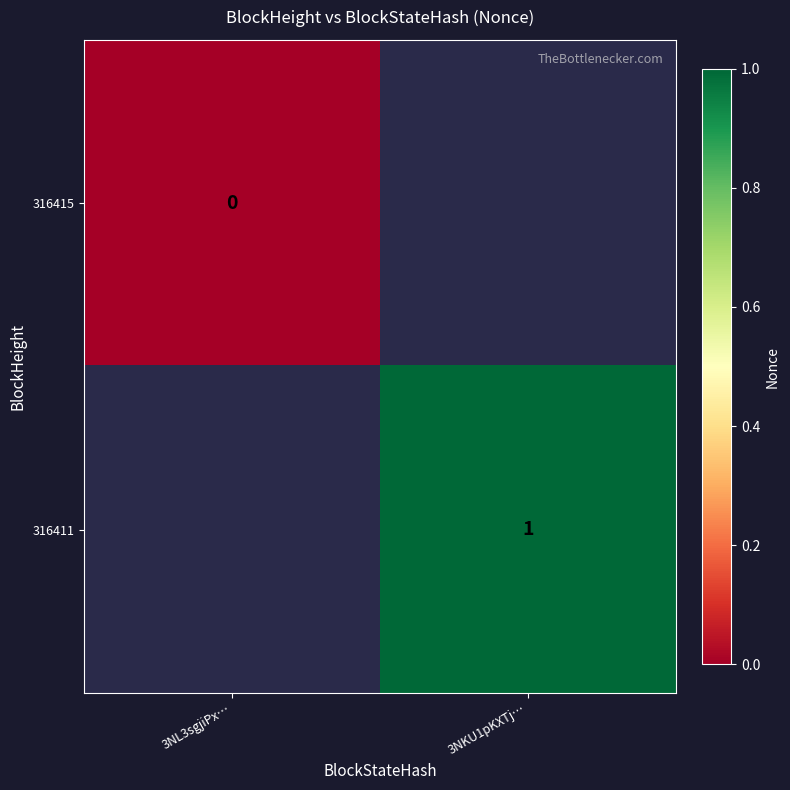

The value of 316411 at 3NKU1pKXTj… is 1. True or false?

True